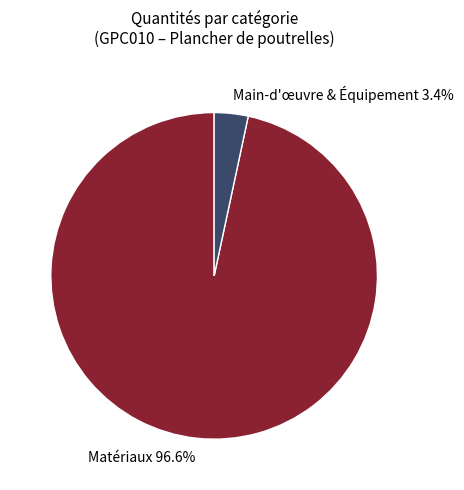

Rank the categories by value from lowest to highest.

Main-d'œuvre & Équipement 3.4%, Matériaux 96.6%